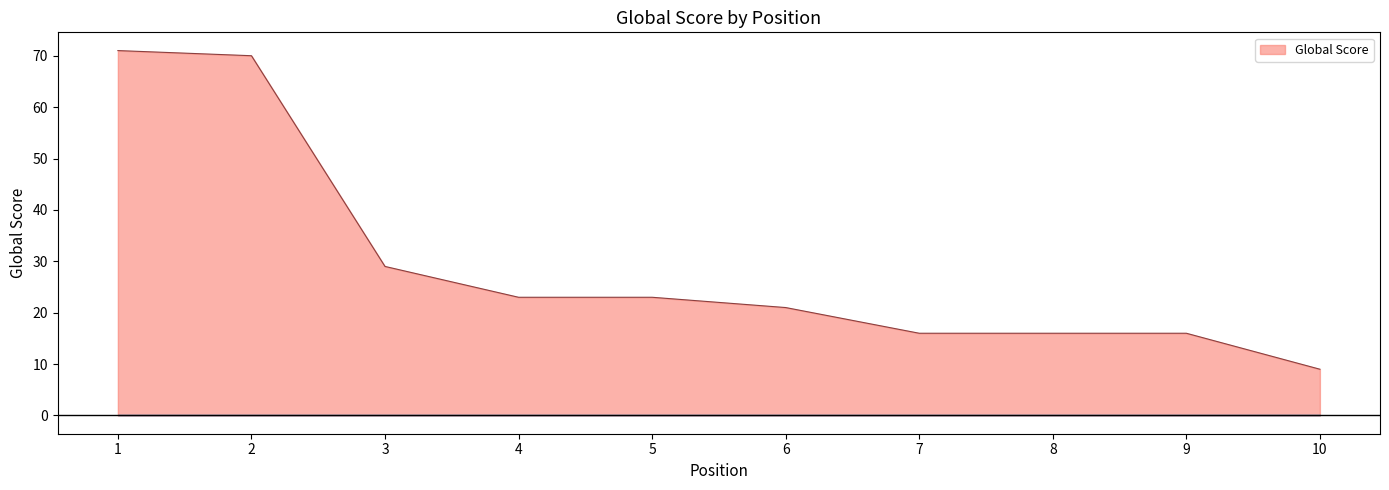

Reading left to right, transcribe all the data shown in this chart.

71	70	29	23	23	21	16	16	16	9